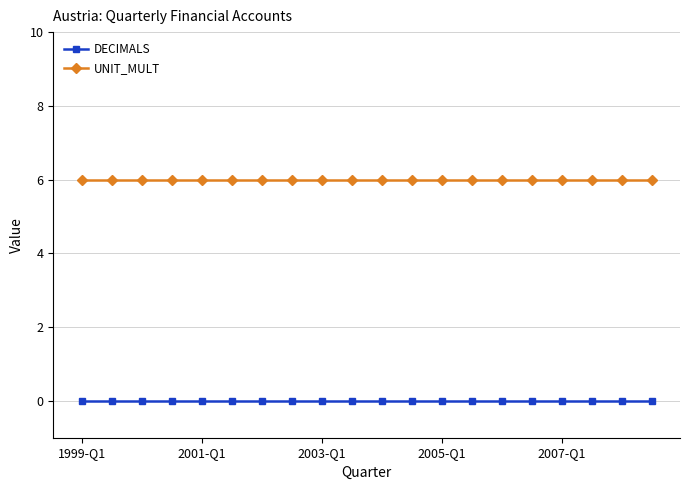

Rank the series by their maximum value, from highest to lowest.

UNIT_MULT, DECIMALS